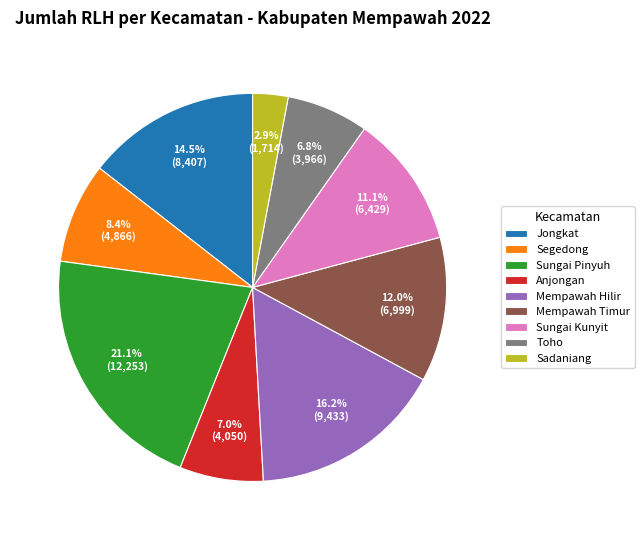

Does Sungai Kunyit represent more than half of the total?

No